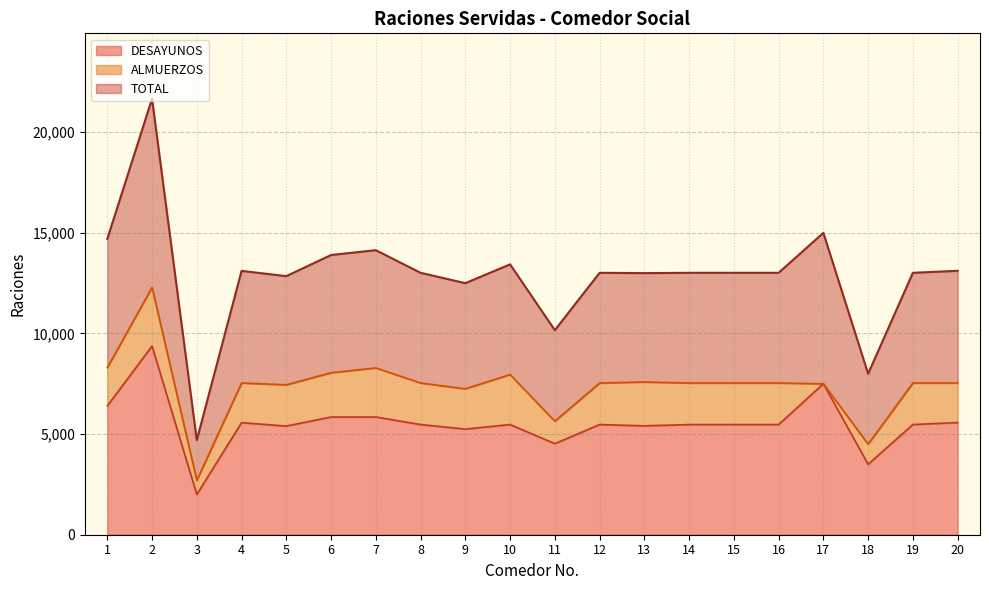

True or false: ALMUERZOS and TOTAL intersect in this chart.

False